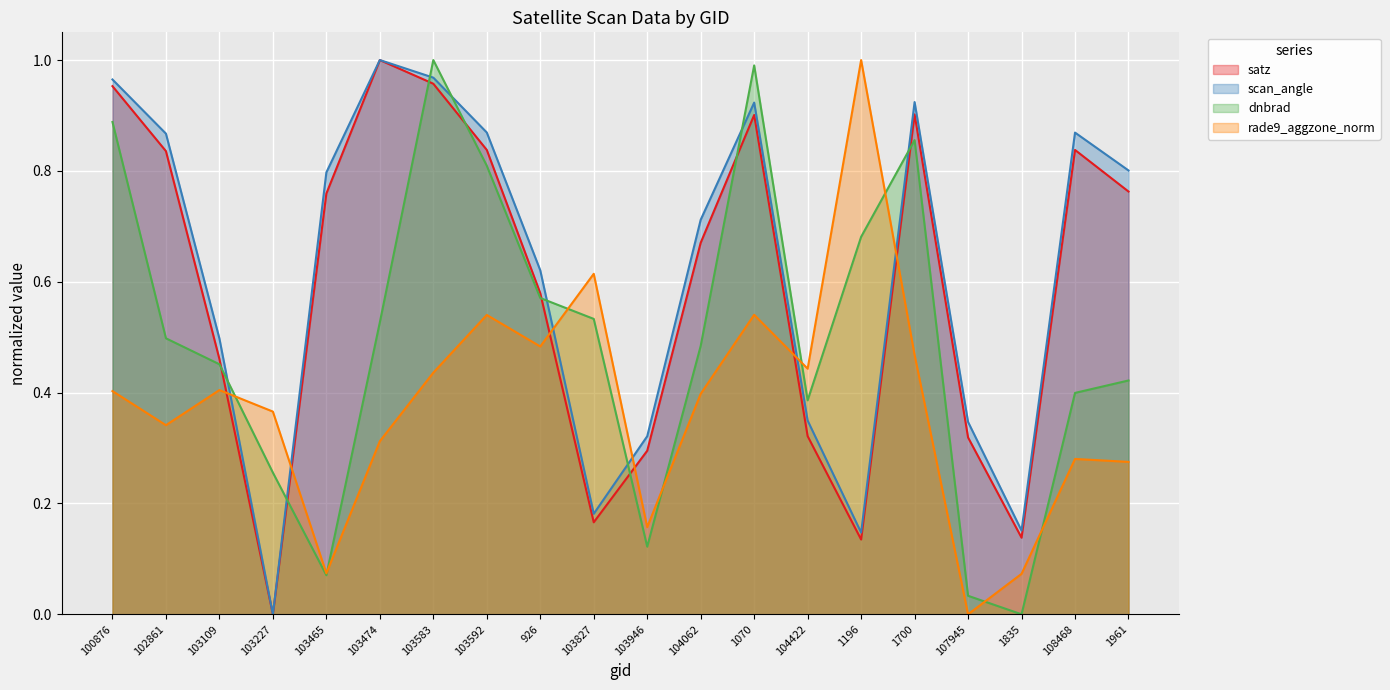

Is it true that satz equals 1.0 at 100876?

True